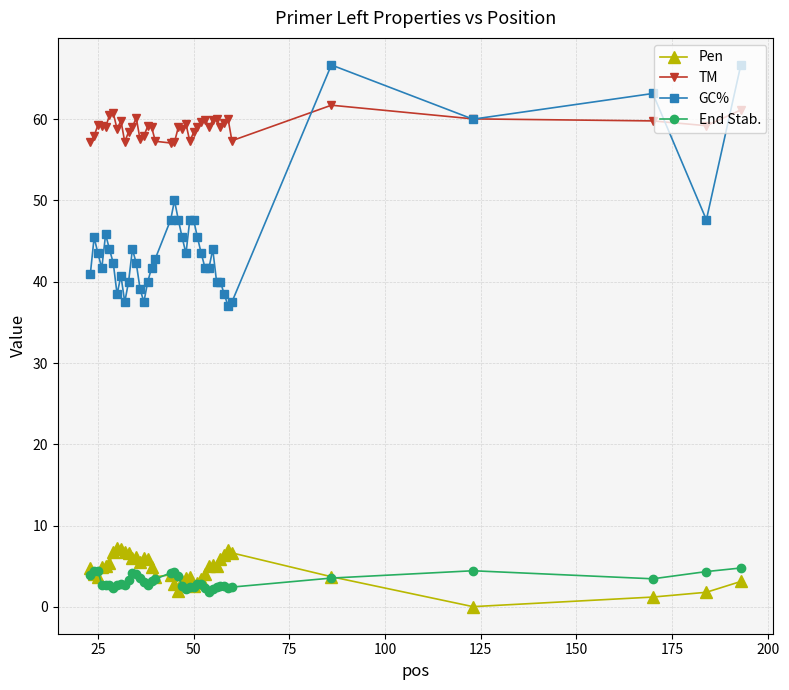

What is the value of the End Stab. point at the 21st from the left?

3.9